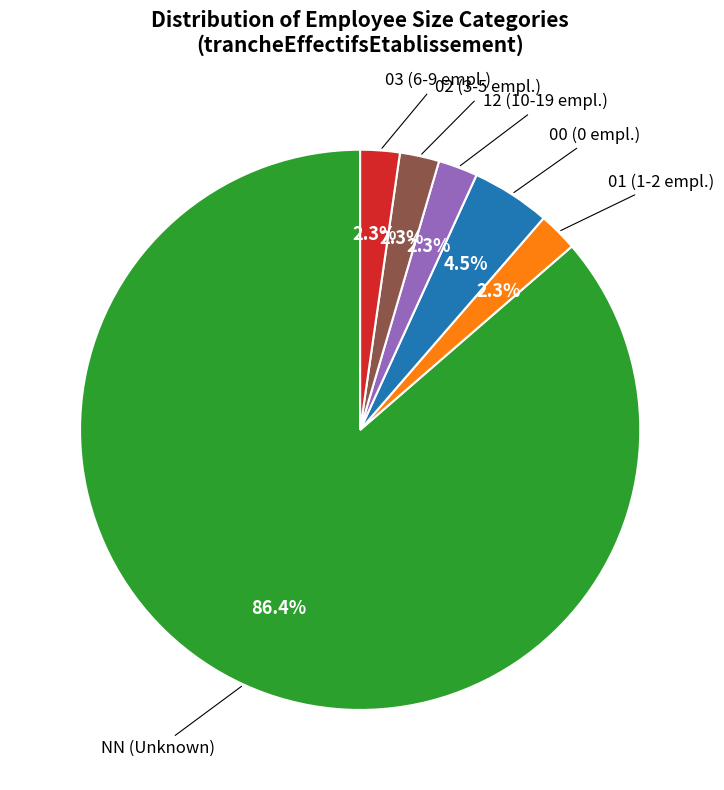

To the nearest percent, what is the combined percentage of 00 and 03?

7%